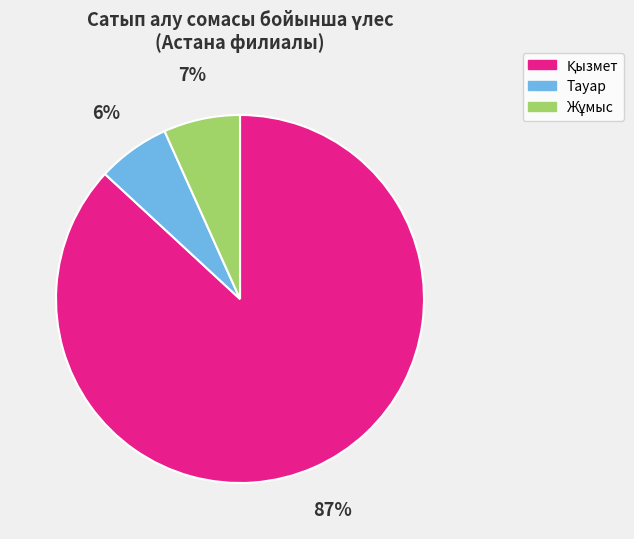

To the nearest percent, what is the average slice percentage?

33%